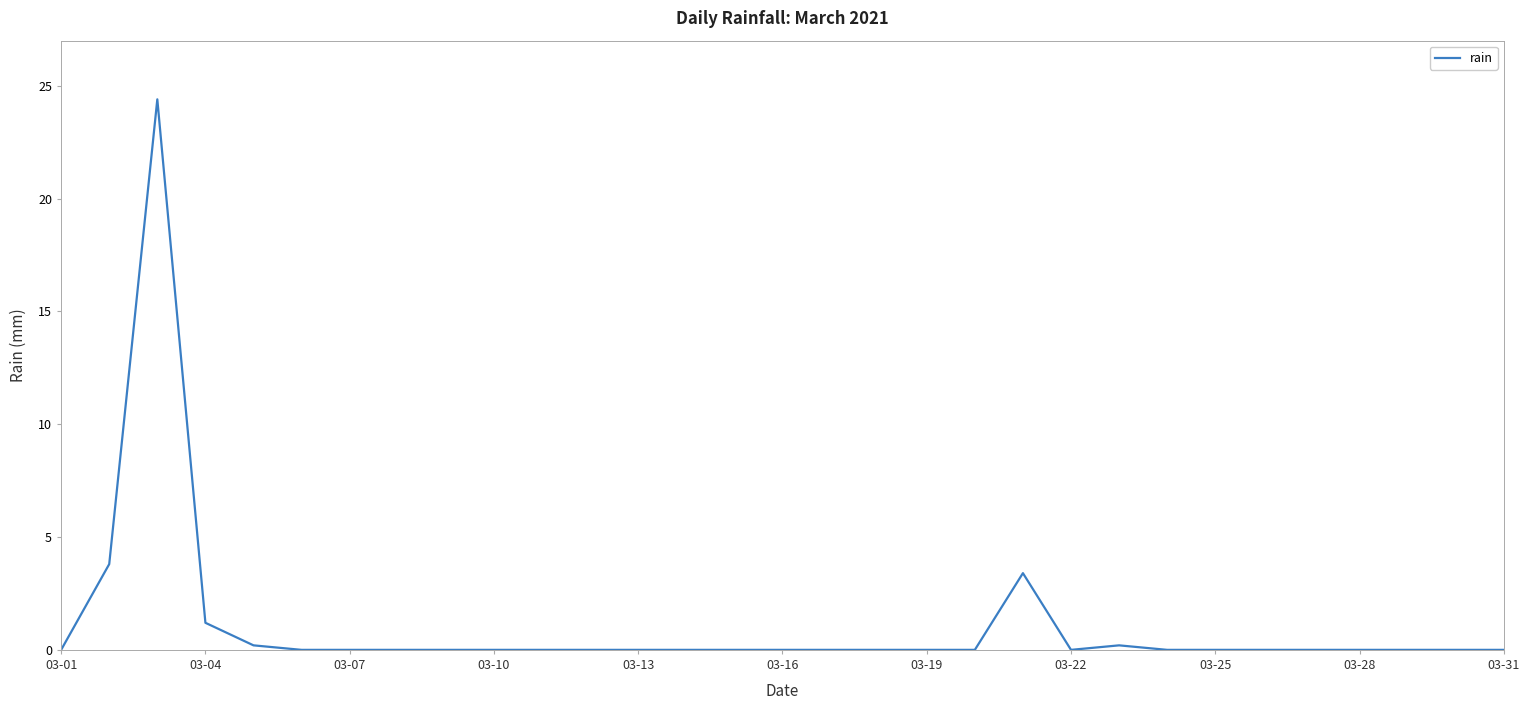

What is the greatest value displayed?

24.4